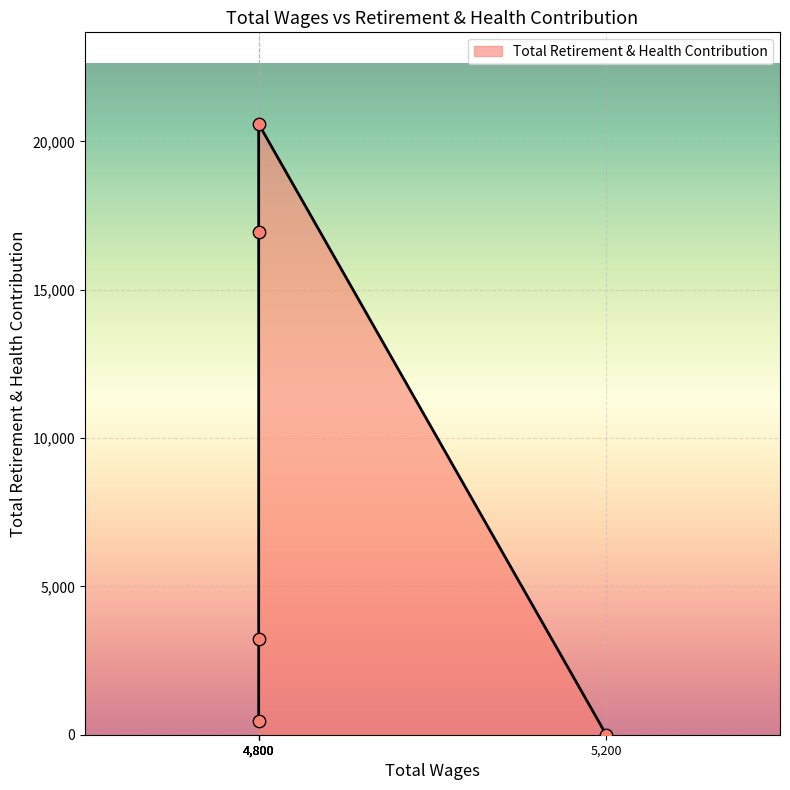

Which has a higher value, 4800.0 or 4800.0?

4800.0